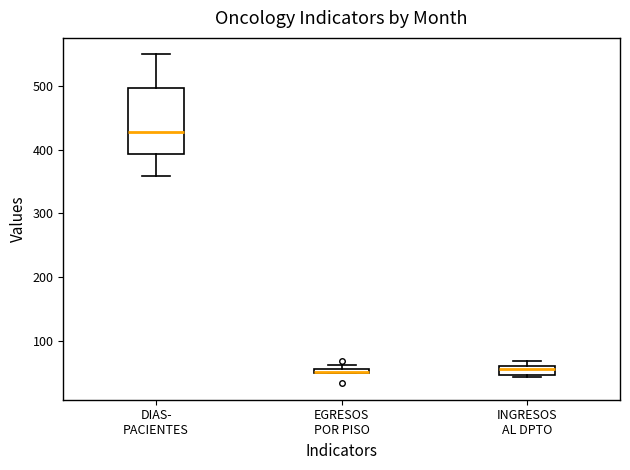

Where is the lower edge of the box for INGRESOS AL DPTO on the y-axis? The values are not printed on the chart, so give them approximately, as read against the axis.

50